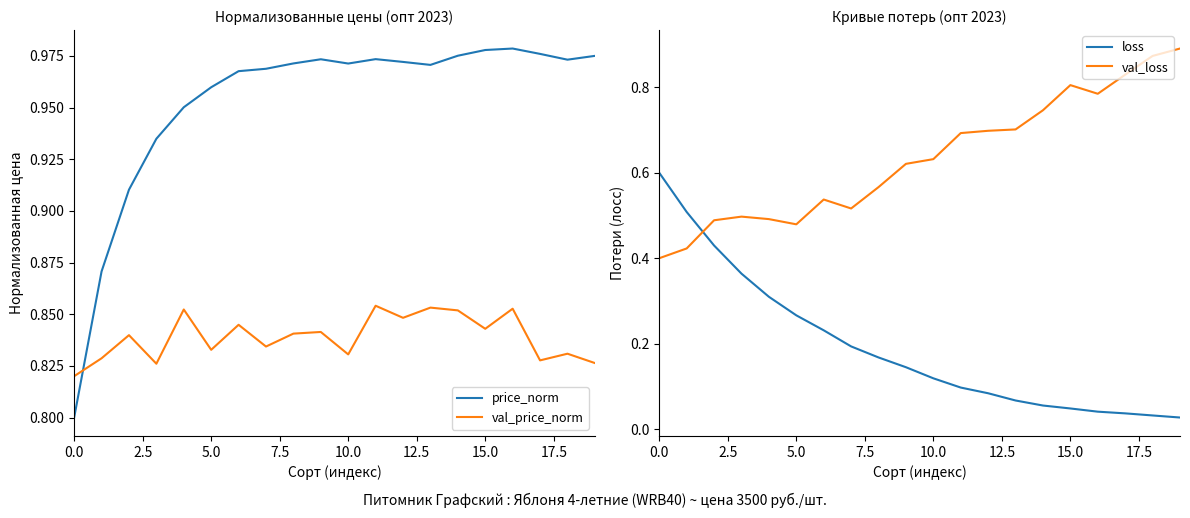

Does the chart display data point markers on the line(s)?

No